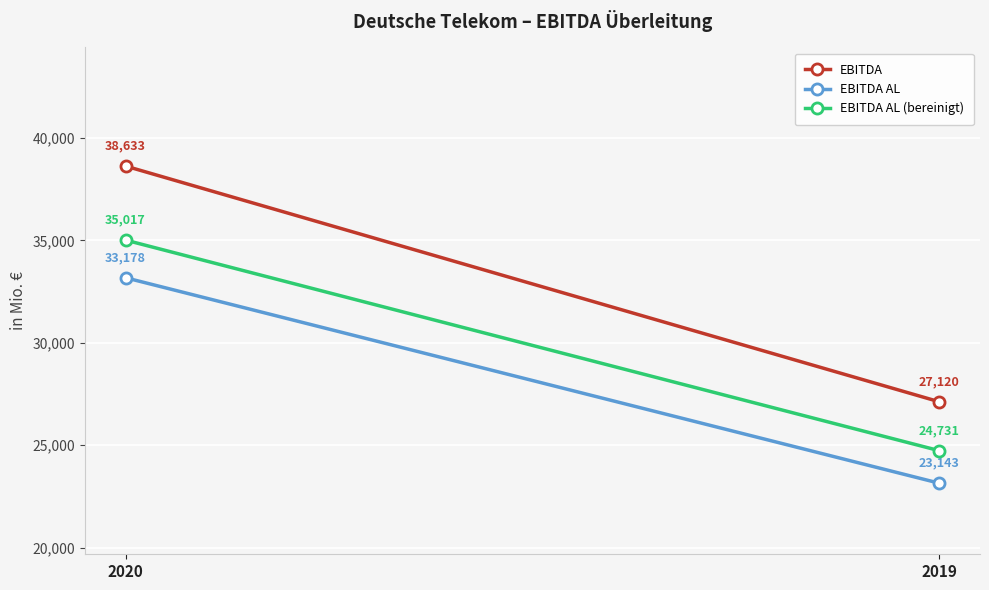

What is the value of the EBITDA AL (bereinigt) point at the 1st from the left?

35017